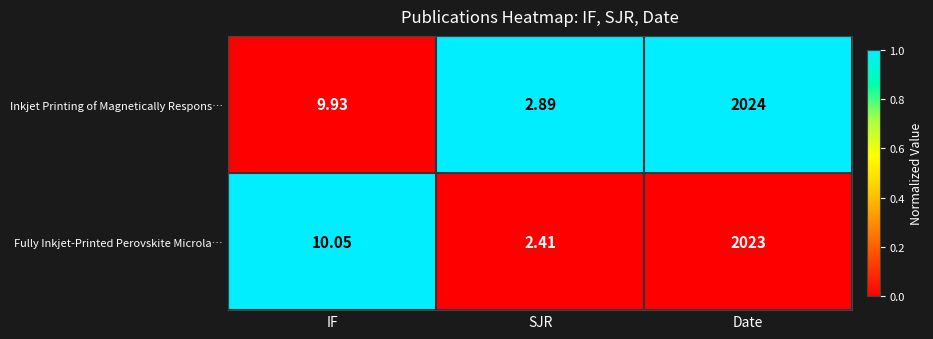

Which series has the largest total across all categories?

Inkjet Printing of Magnetically Respons…